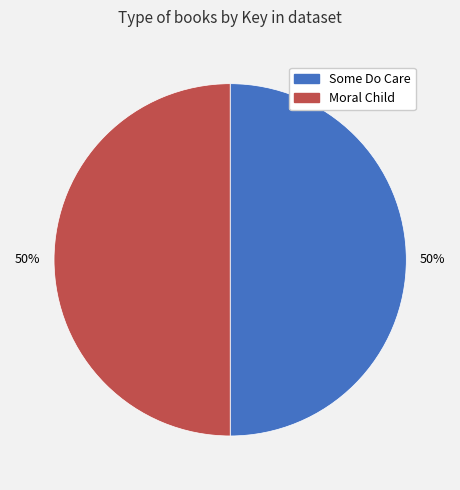

To the nearest percent, what is the combined percentage of Moral Child and Some Do Care?

100%